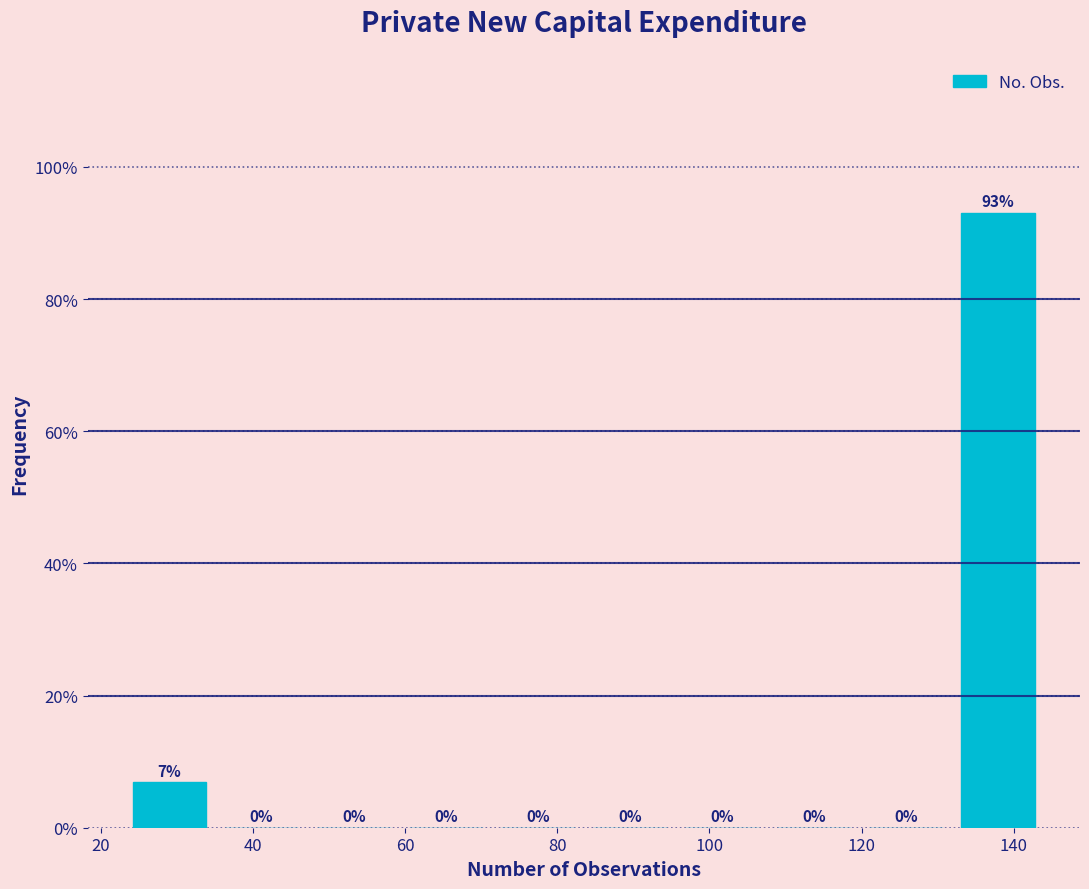

Which range on the x-axis has the tallest bar?

132 to 144